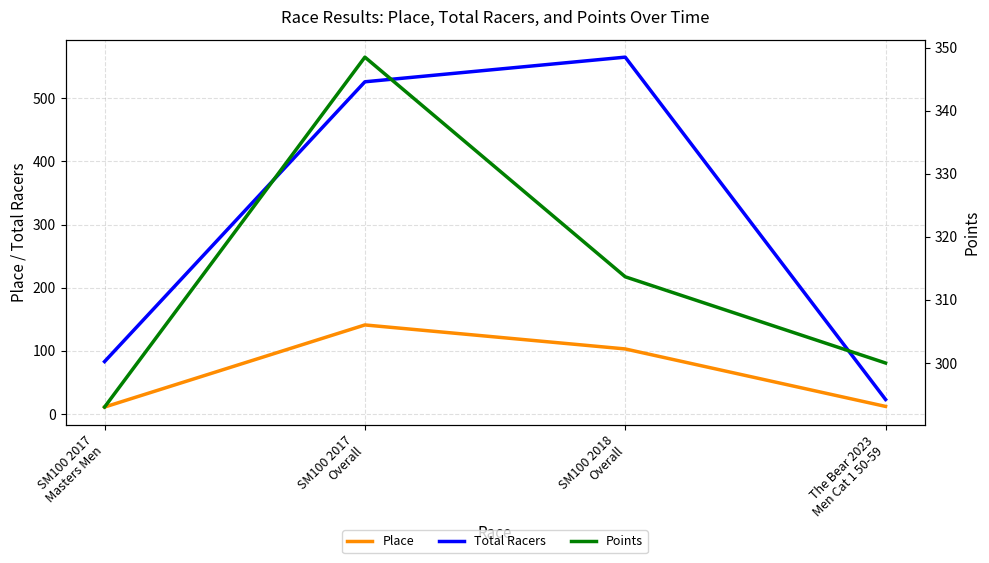

Reading right to left, extract all data points from this chart.

Place: 12.0	103.0	141.0	11.0
Total Racers: 23.0	565.0	526.0	83.0
Points: 300.0	313.7	348.5	293.0